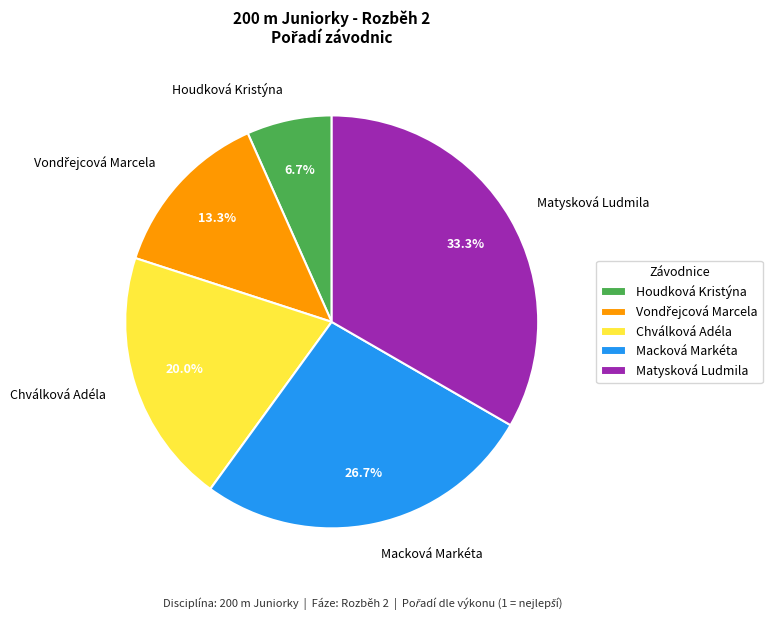

What is the smallest slice in the pie chart?

Houdková Kristýna